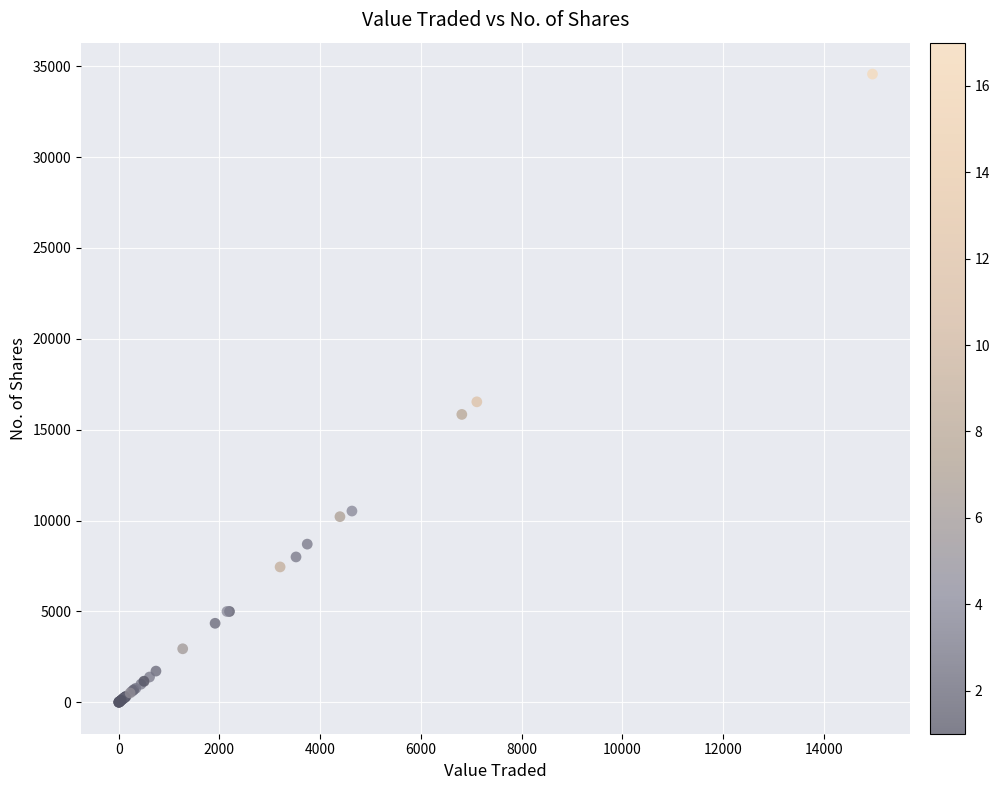

What Y value in the scatter plot is closest to 17283?

16533